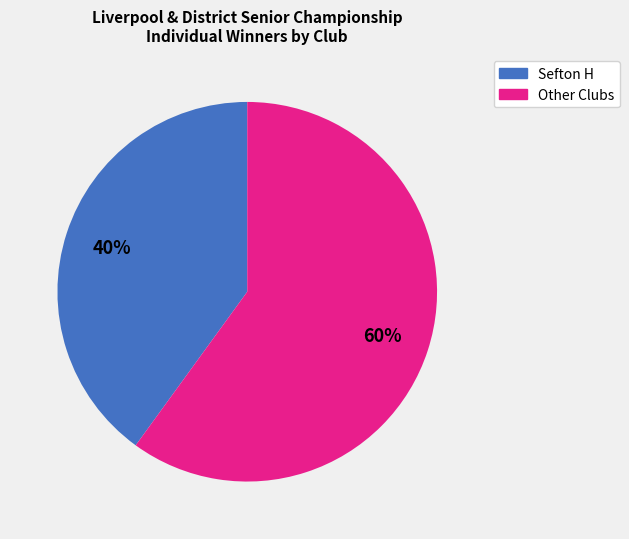

To the nearest percent, what is the difference between the largest and smallest slice percentages?

20%